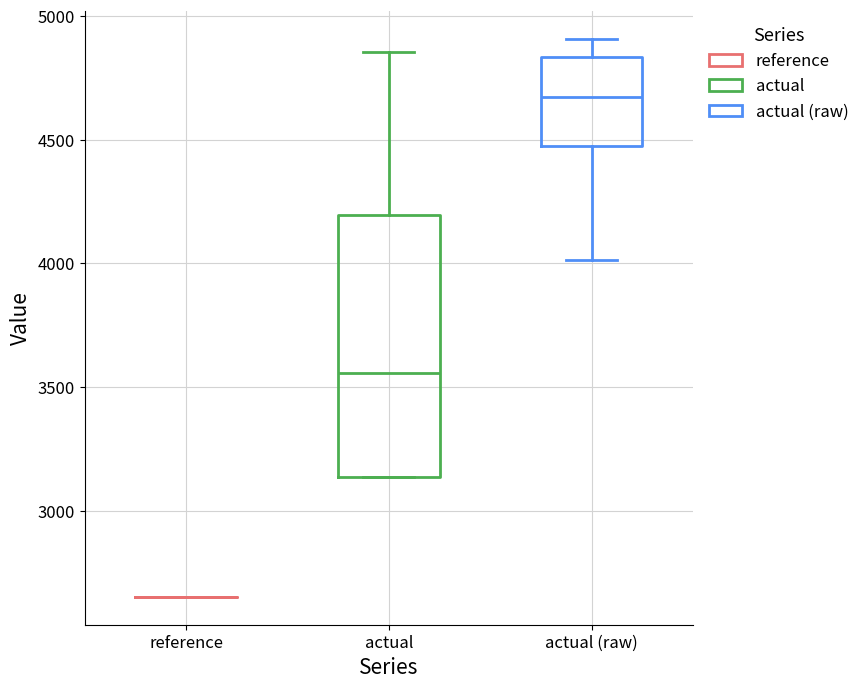

Reading left to right, read every box against the y-axis: the position of its median line, the range the box covers, and the ends of its whiskers. The values are not printed on the chart, so give them approximately, as read against the axis.

reference: box collapsed to a line at 2650, whiskers 2650 to 2650
actual: median 3550, box 3150 to 4200, whiskers 3150 to 4850
actual (raw): median 4650, box 4500 to 4850, whiskers 4000 to 4900